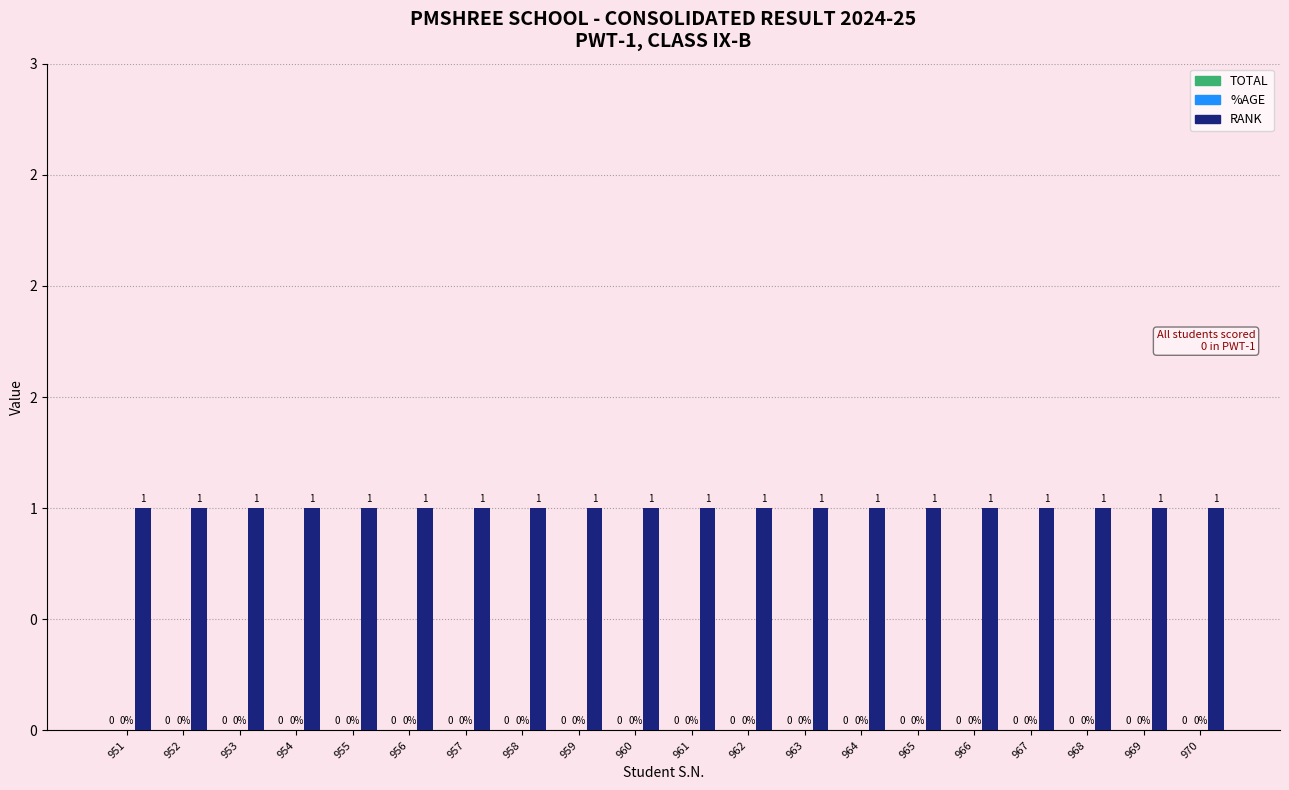

Does the chart contain any negative values?

No